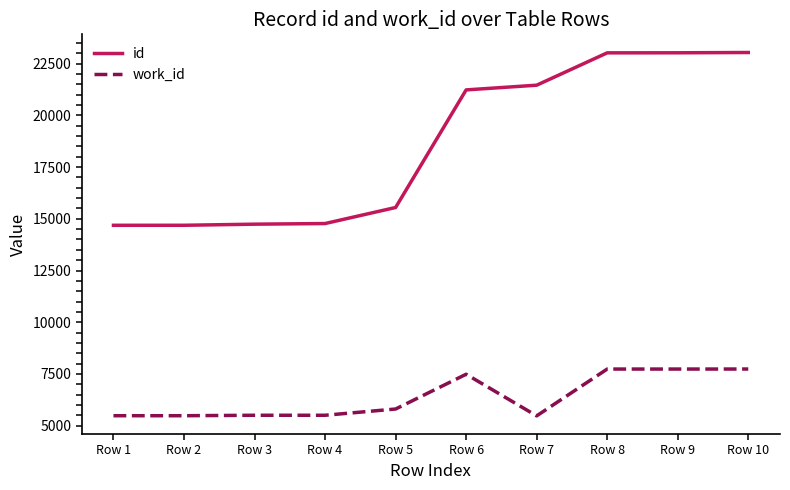

What is the total value across all series at Row 6?

28715